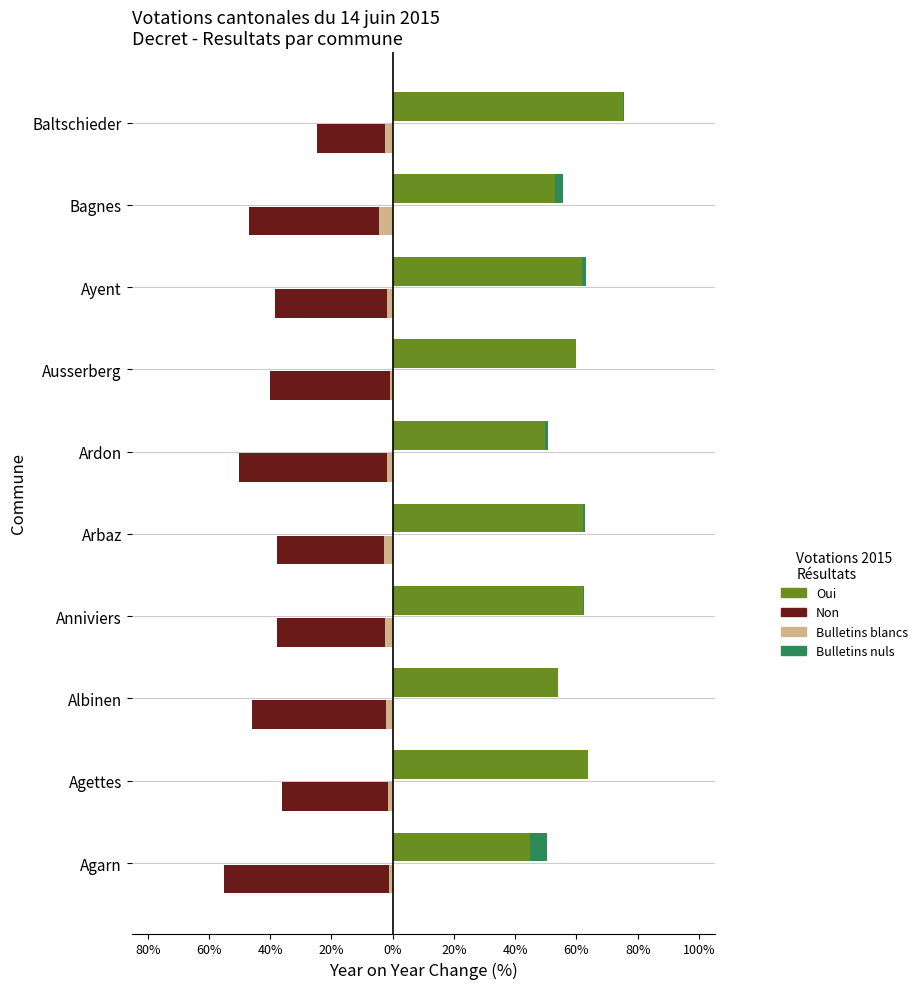

At how many categories does at least one series exceed -23?

10